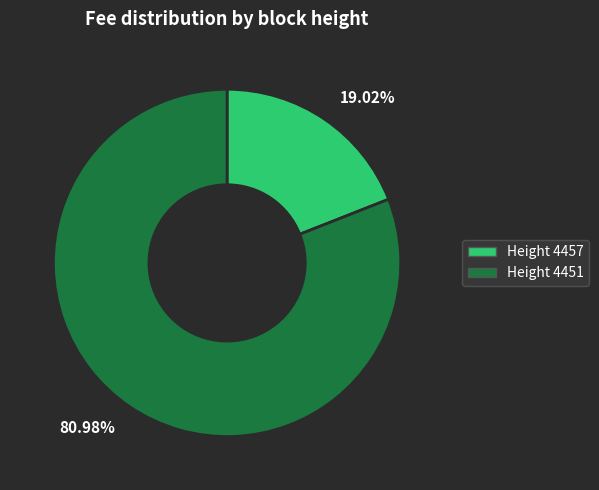

Is there a majority slice in this chart?

Yes